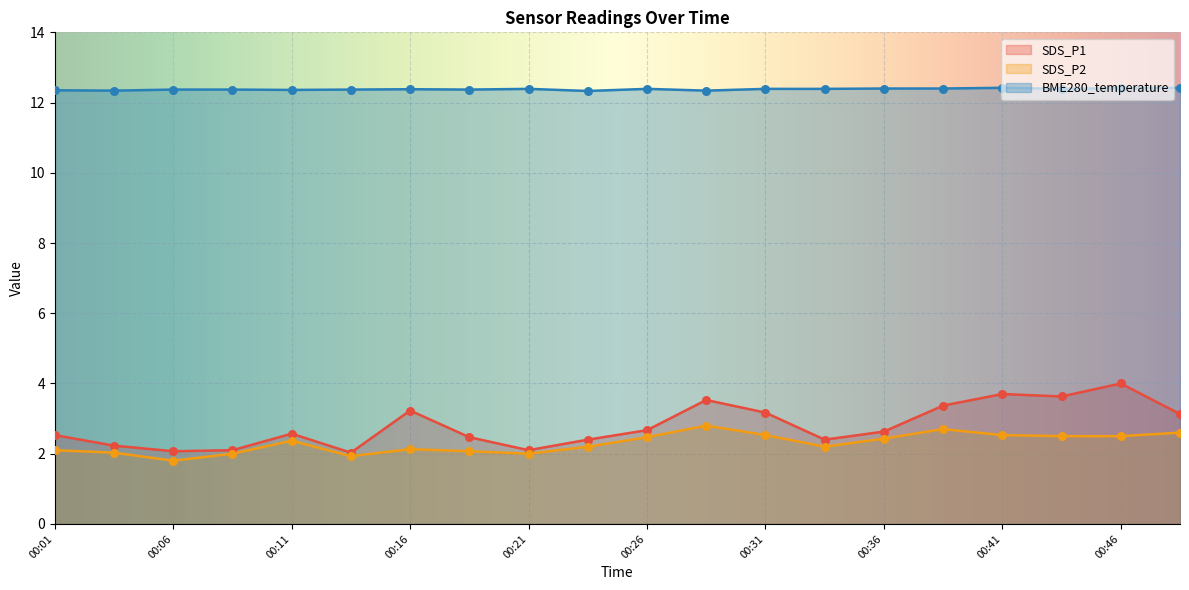

Which series contains the highest Y value?

BME280_temperature